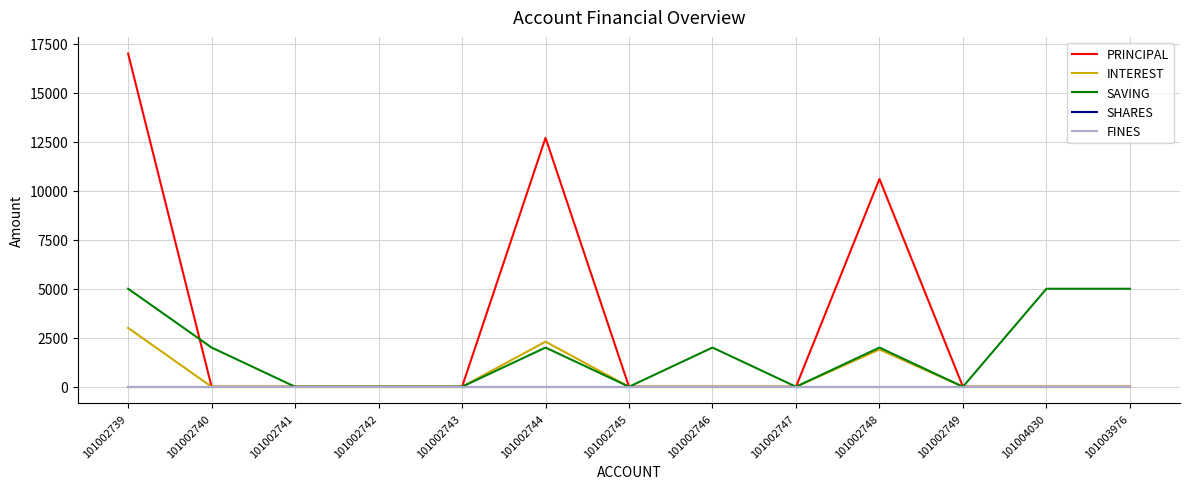

Does the chart display data point markers on the line(s)?

No